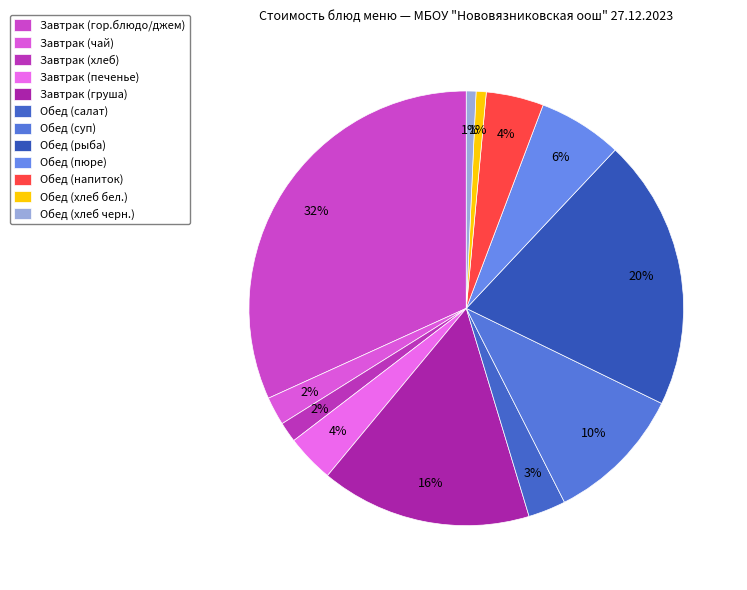

What percentage do Завтрак (хлеб) and Обед (пюре) together represent?

7.8%